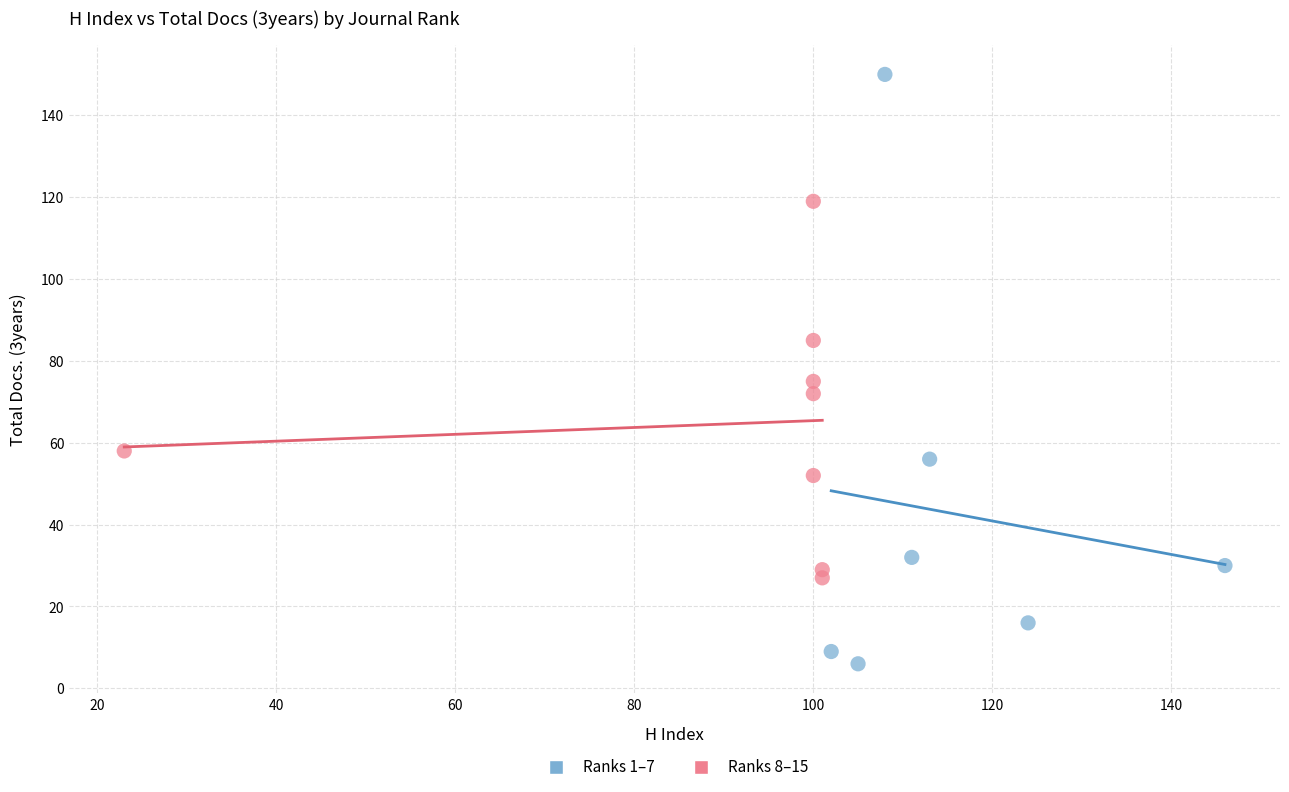

What are all the series names shown in the legend?

Ranks 1–7, Ranks 8–15